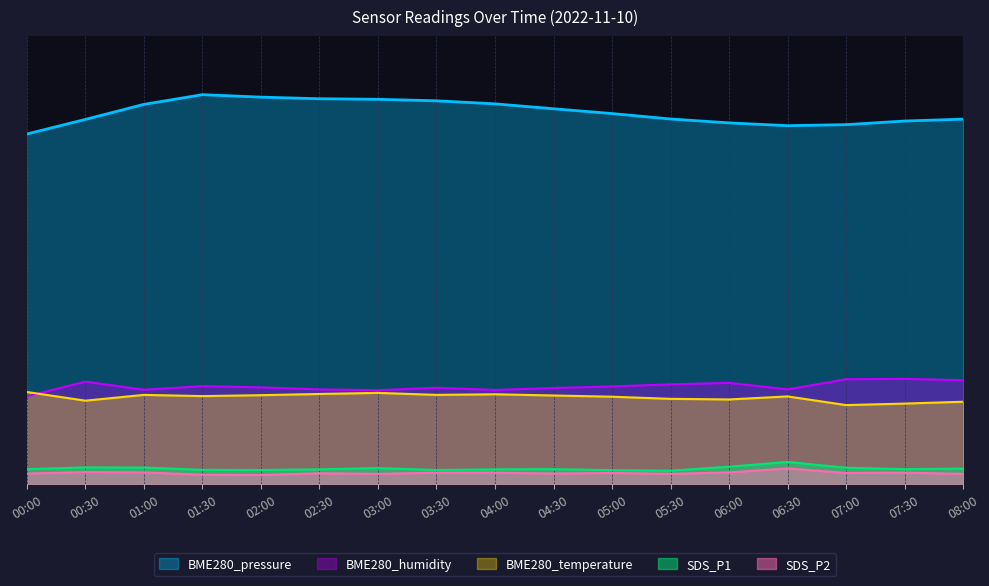

Where does the BME280_humidity series first go above 2205?

00:30